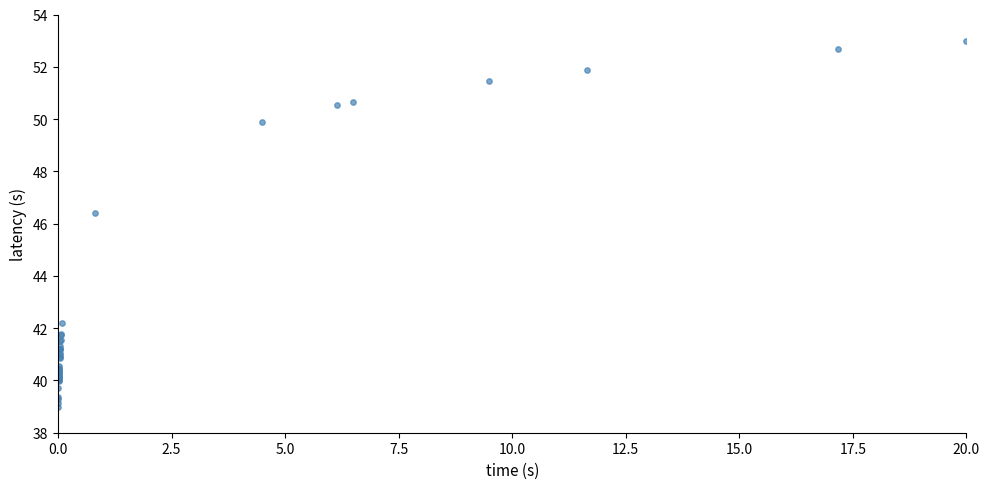

What Y value in the scatter plot is closest to 46?

46.4